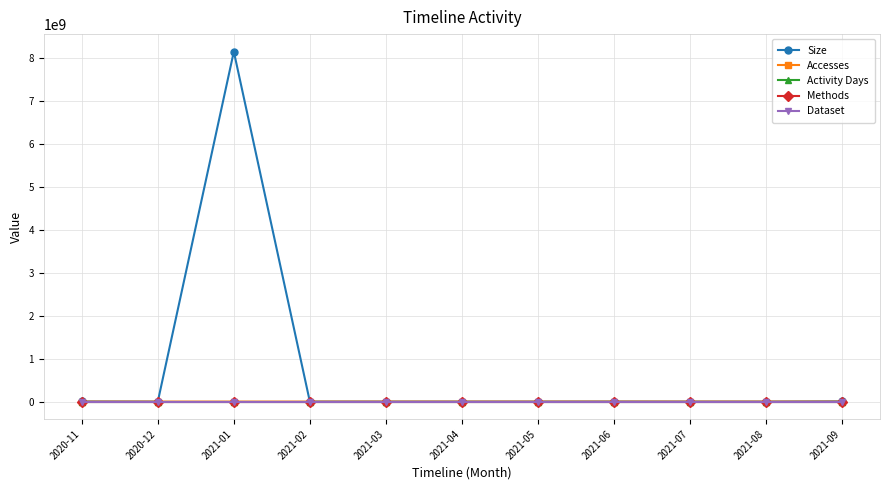

What is the average value of the Activity Days series?

1